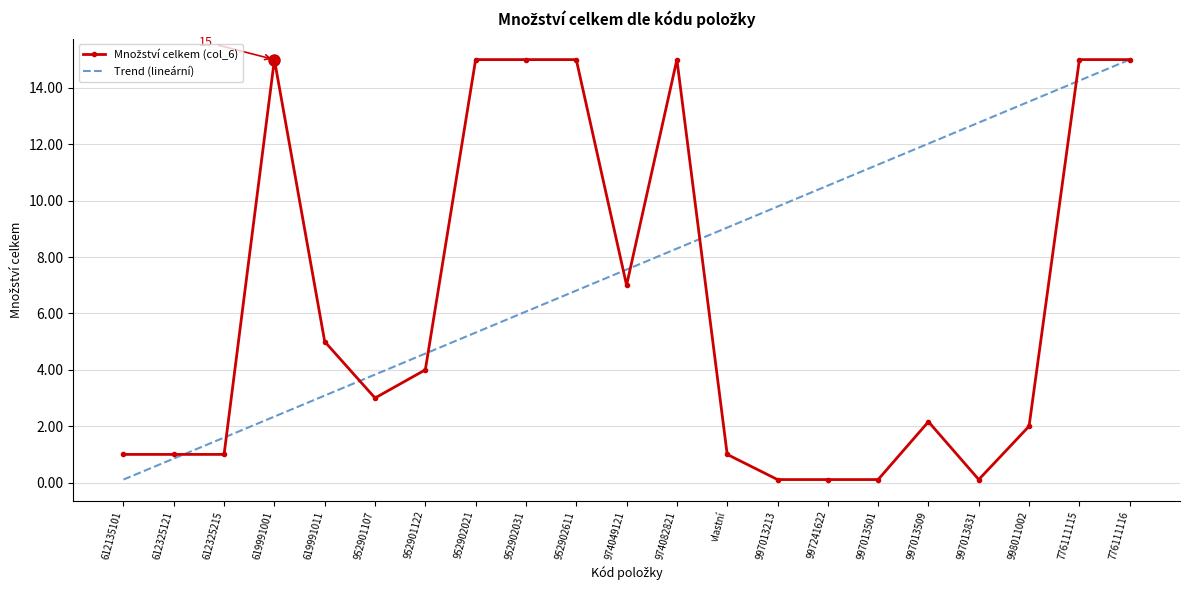

The value of Trend (lineární) at 952902031 is 8.1. True or false?

False